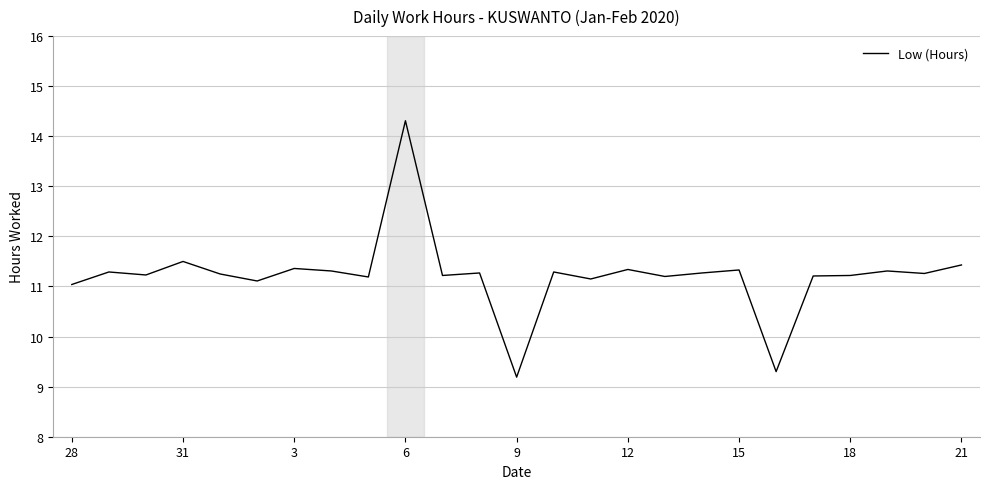

What is the minimum value shown in the chart?

9.2